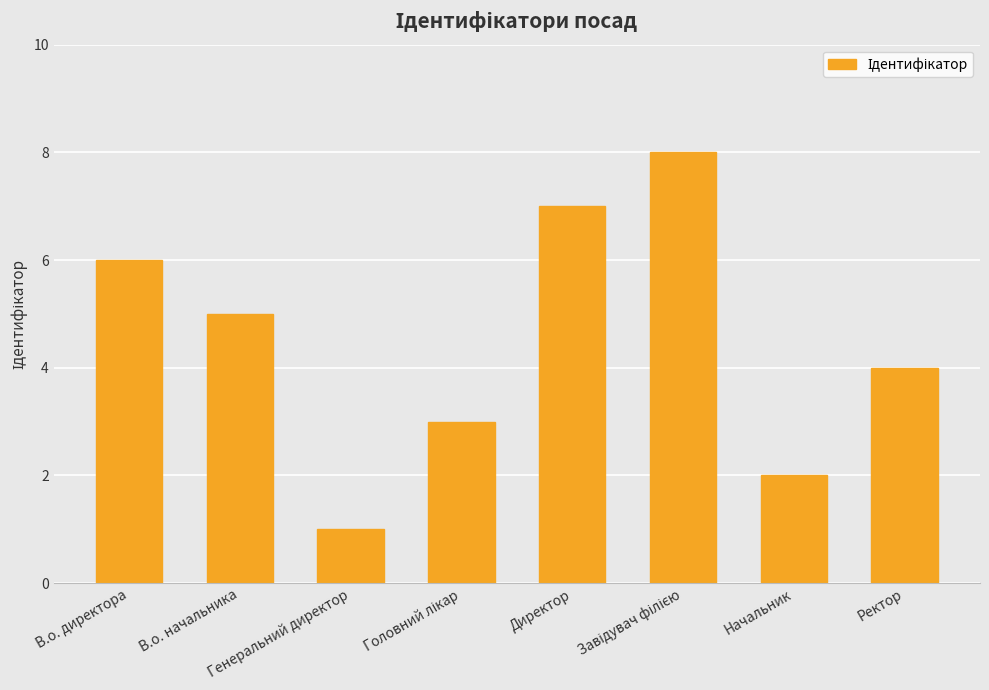

What is the sum of all values?

36